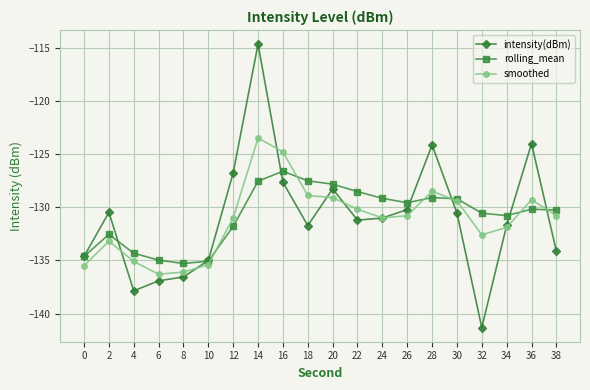

What is the value of the rolling_mean point at the 15th from the left?

-129.1